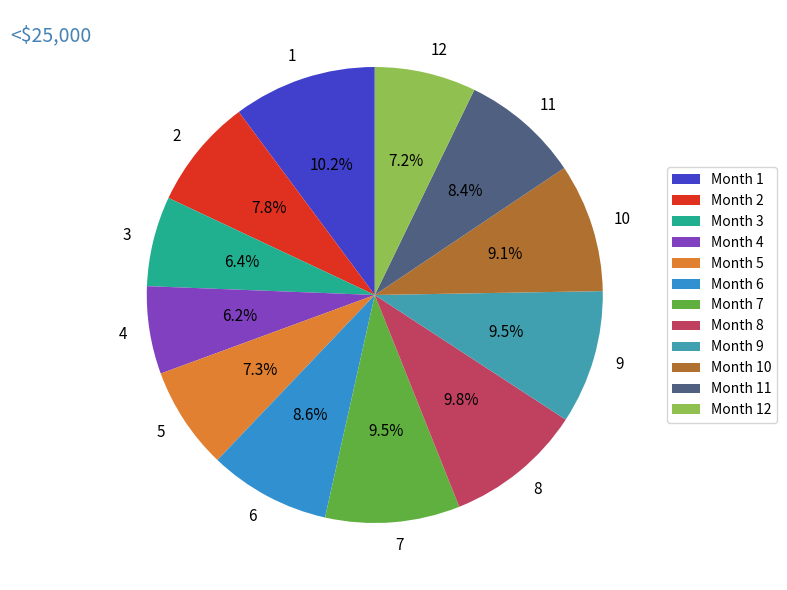

What percentage is the 6 slice, to the nearest percent?

9%